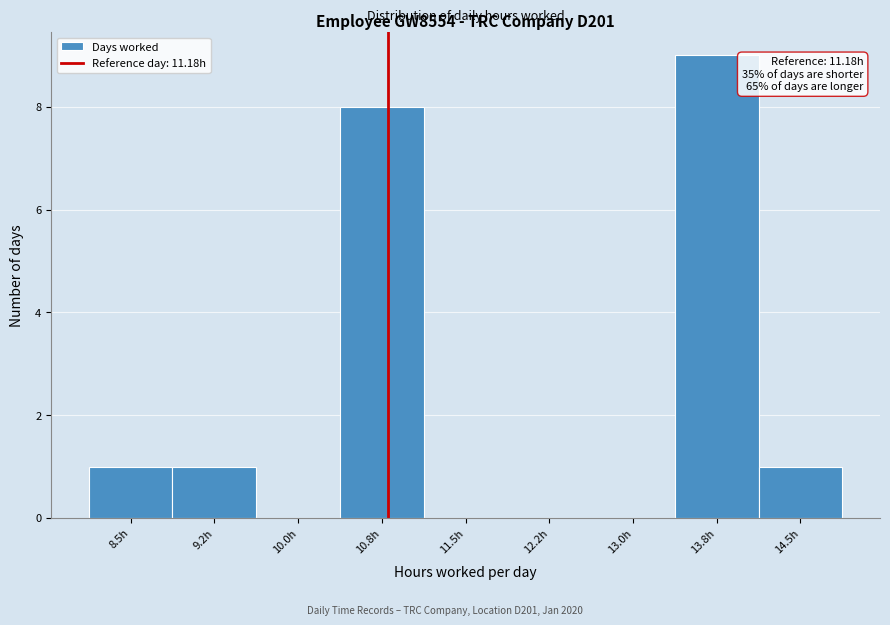

Reading left to right, transcribe all the data shown in this chart.

8.5h=1	9.2h=1	10.0h=0	10.8h=8	11.5h=0	12.2h=0	13.0h=0	13.8h=9	14.5h=1